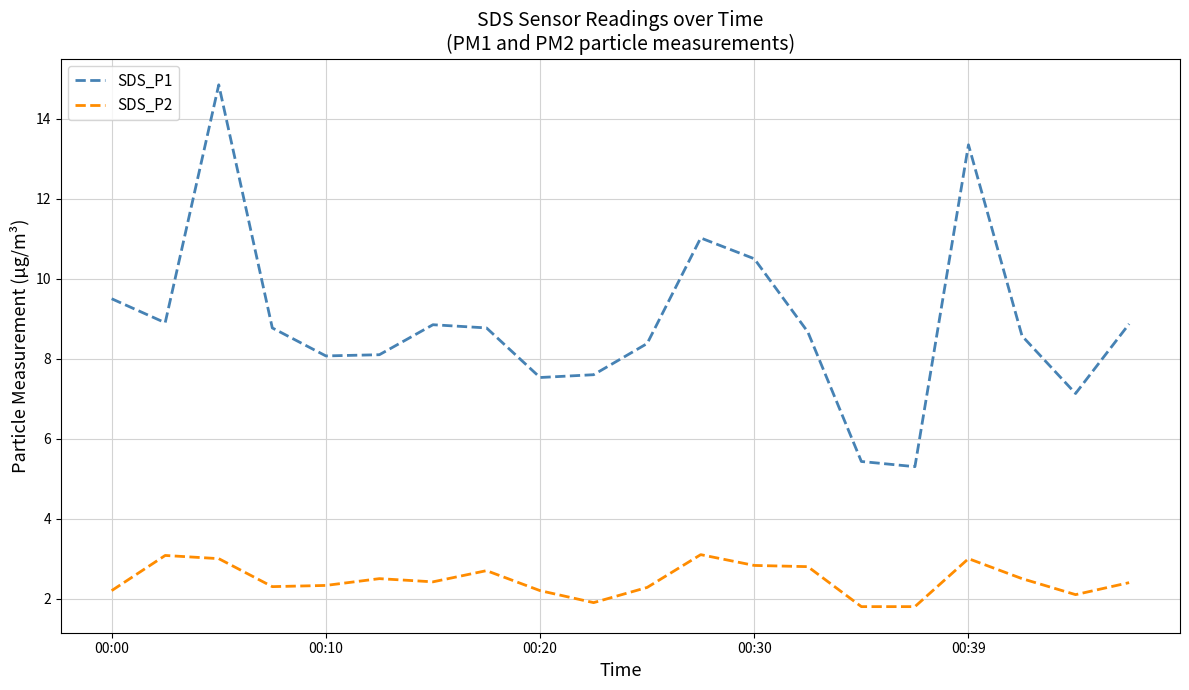

True or false: SDS_P1 and SDS_P2 cross at least once.

False